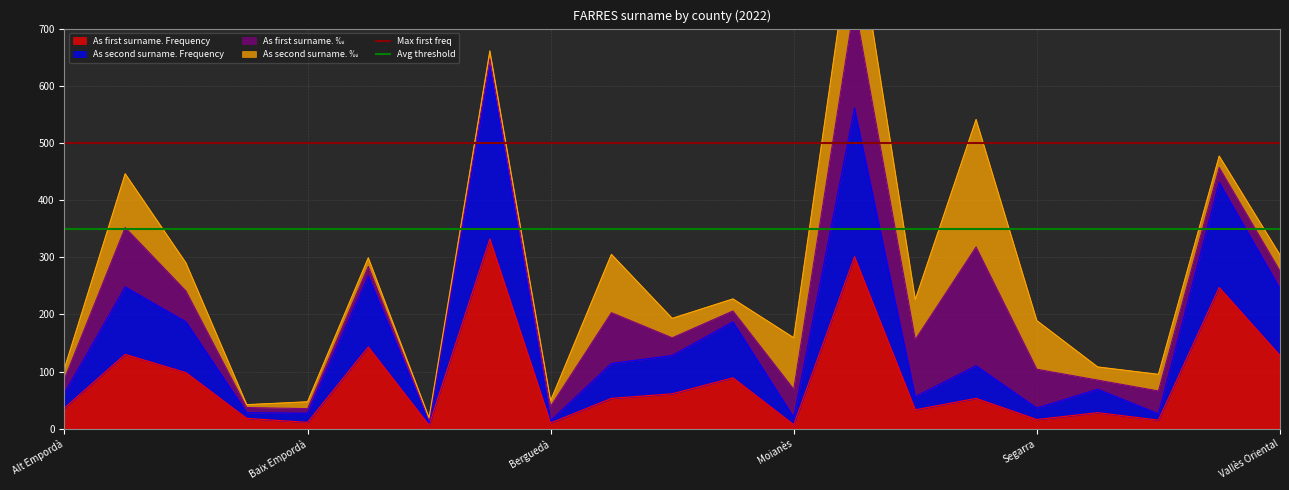

What is the highest value of the As first surname. Frequency series?

332